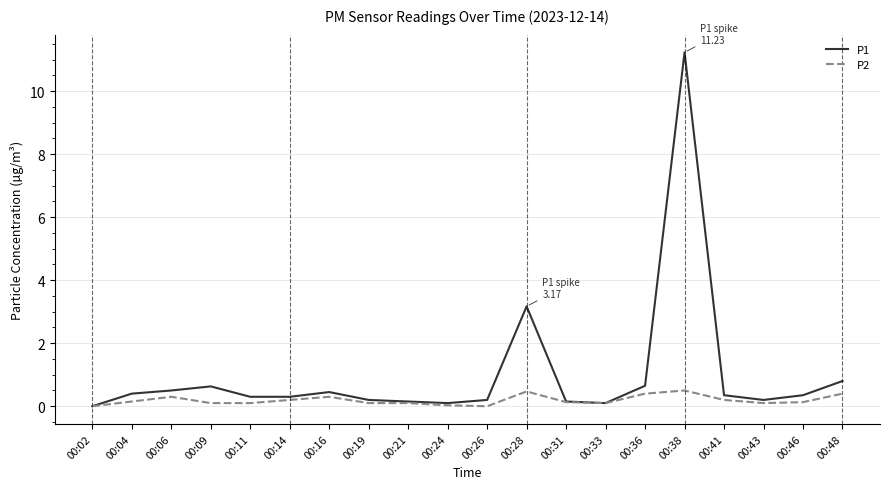

List the series in order of their overall mean, highest first.

P1, P2